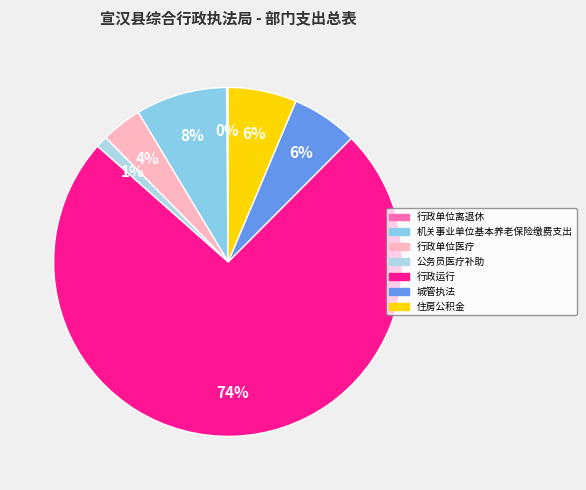

Is it true that 行政单位离退休 is 10% of the pie?

False